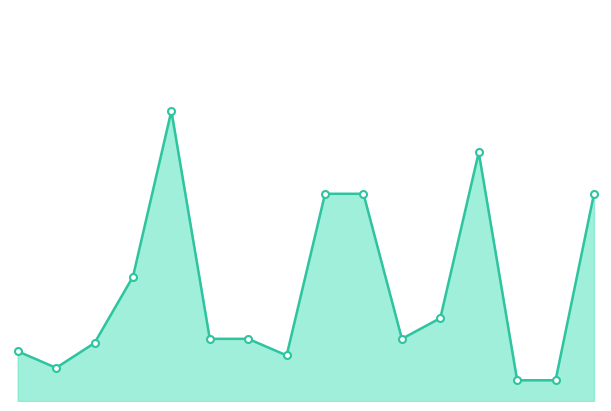

What is the label of the 1st point from the right?

15